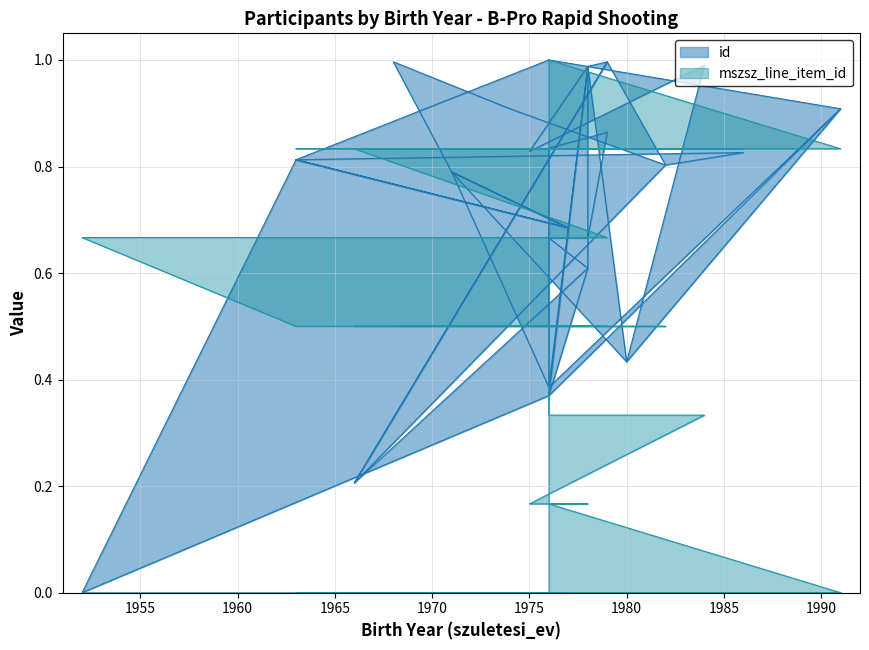

After their last crossing, which series has the higher values: id or mszsz_line_item_id?

id